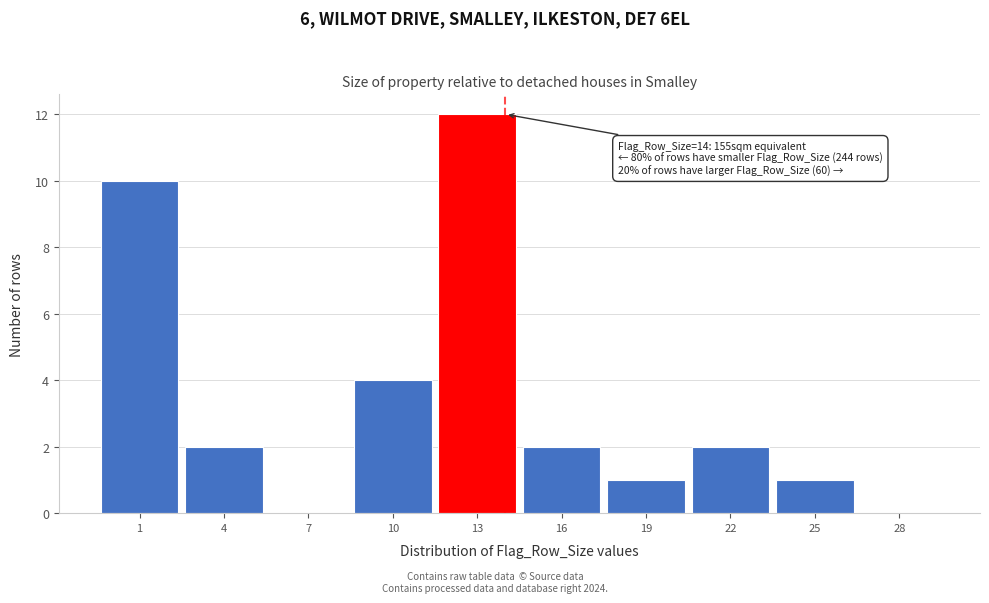

Over which range of the x-axis is the bar tallest?

11.5 to 14.5